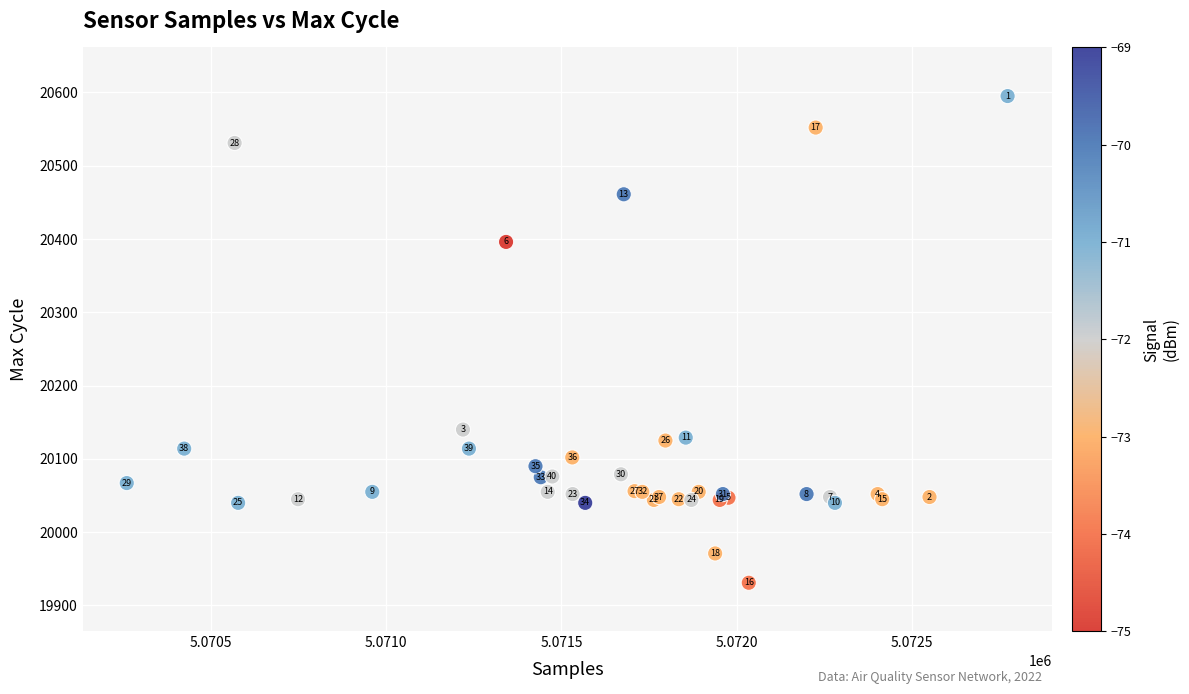

What Y value in the scatter plot is closest to 20263?

20140